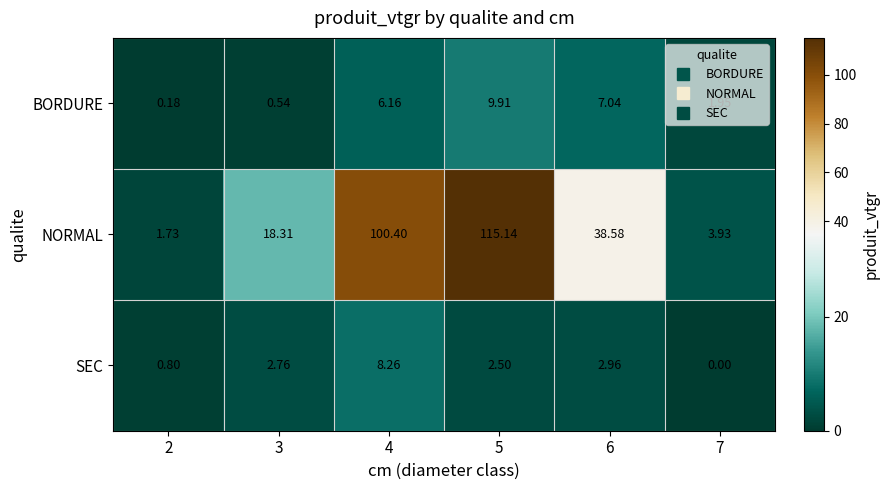

At which category is the sum across all series the highest?

5